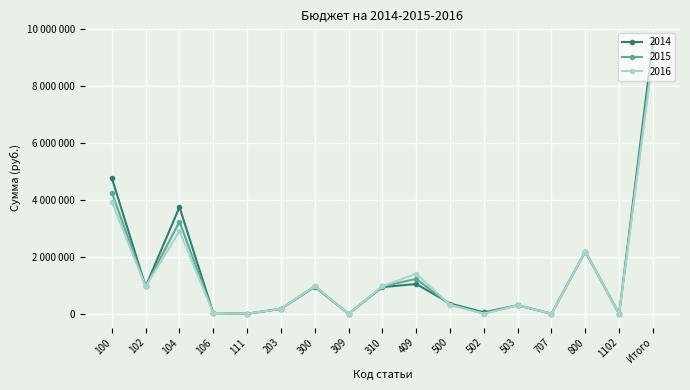

List the series in order of their overall mean, lowest first.

2016, 2015, 2014